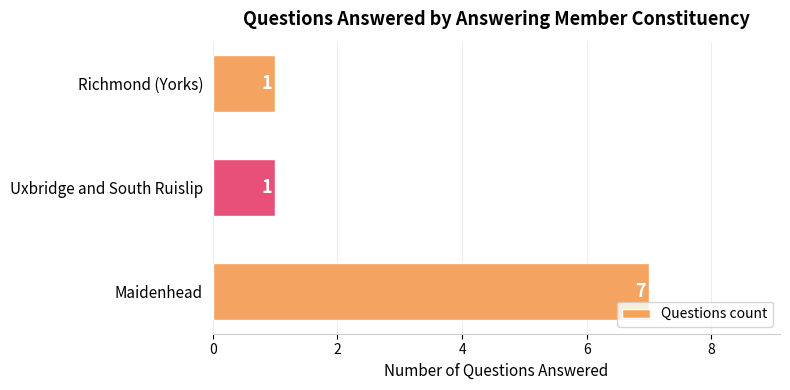

What is the minimum value shown in the chart?

1